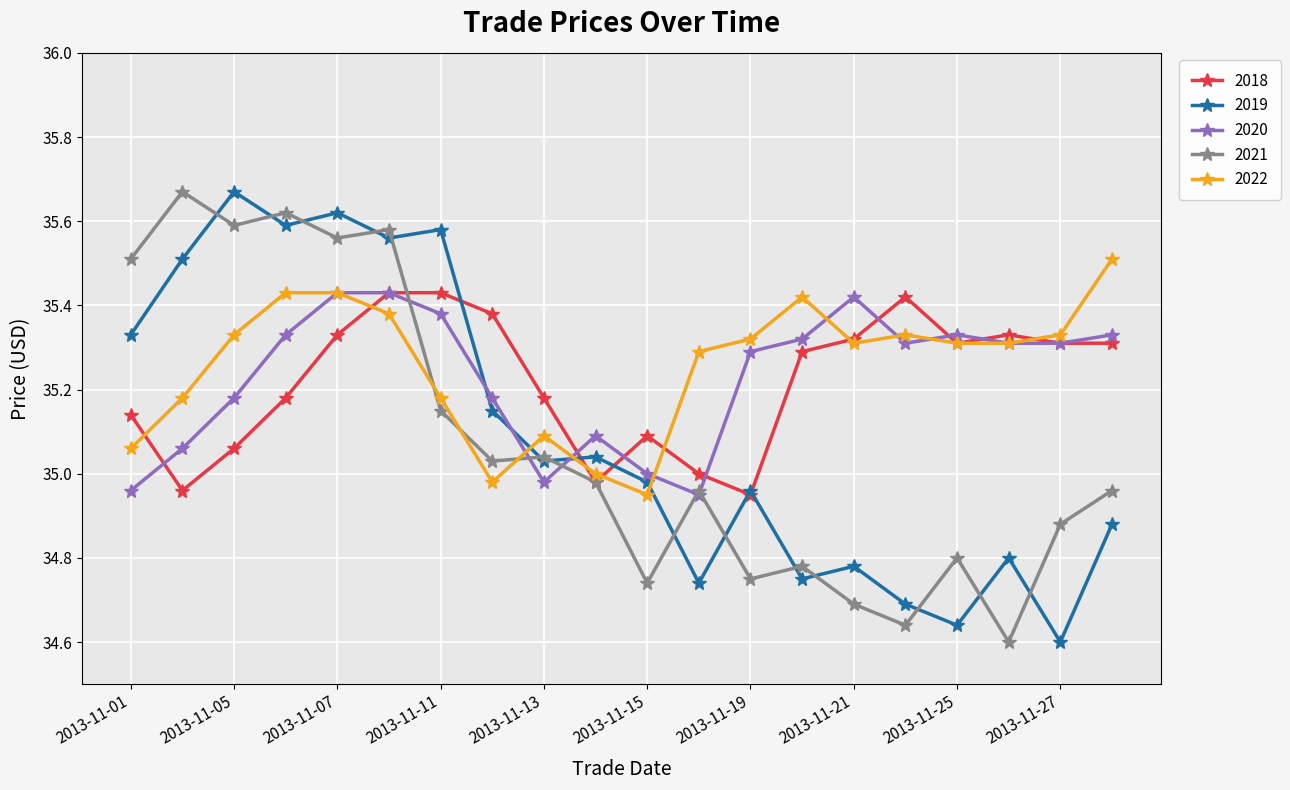

In 2021, how many points are lower than both neighbors (excluding endpoints)?

7